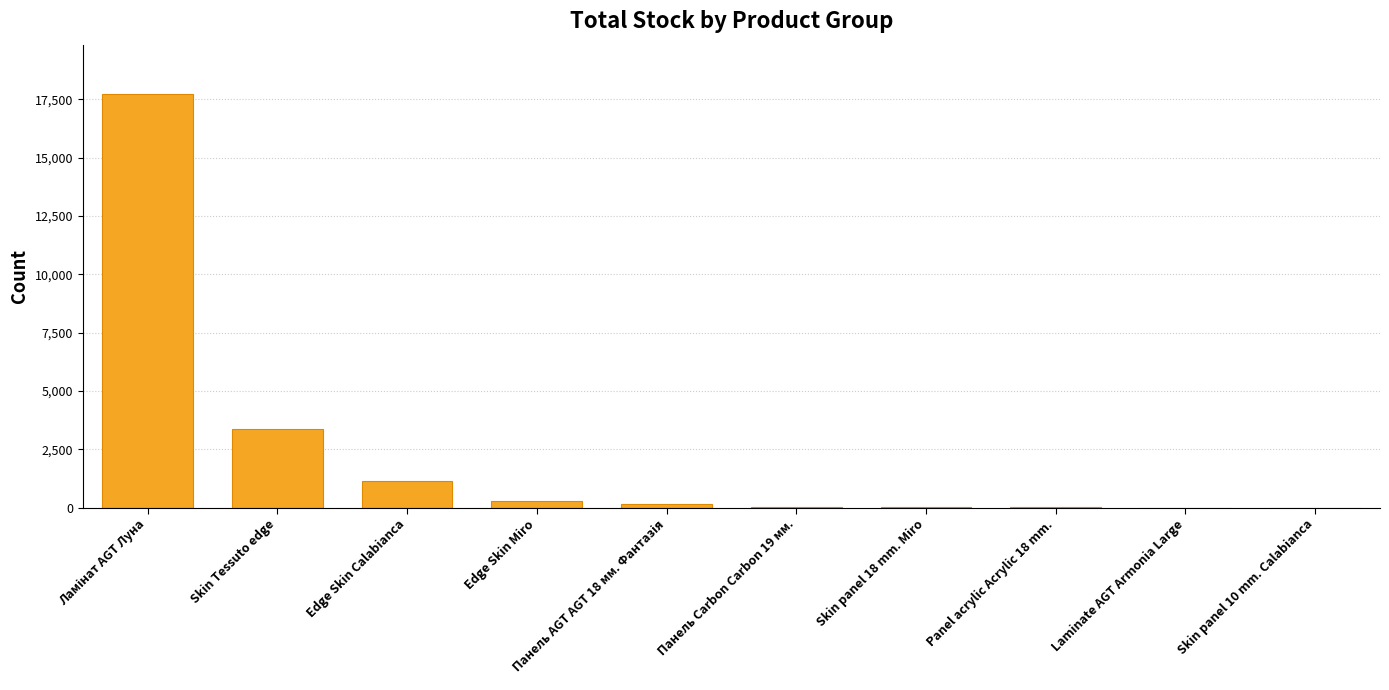

What is the change in value from Skin Tessuto edge to Skin panel 10 mm. Calabianca?

-3382